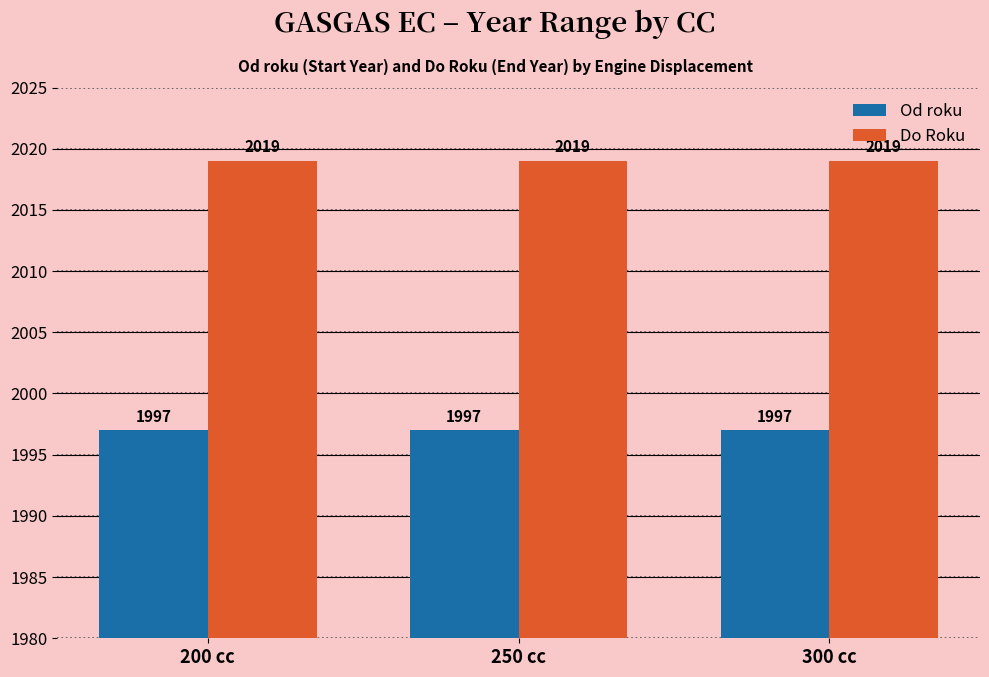

Rank the series at 200 cc from lowest to highest value.

Od roku, Do Roku